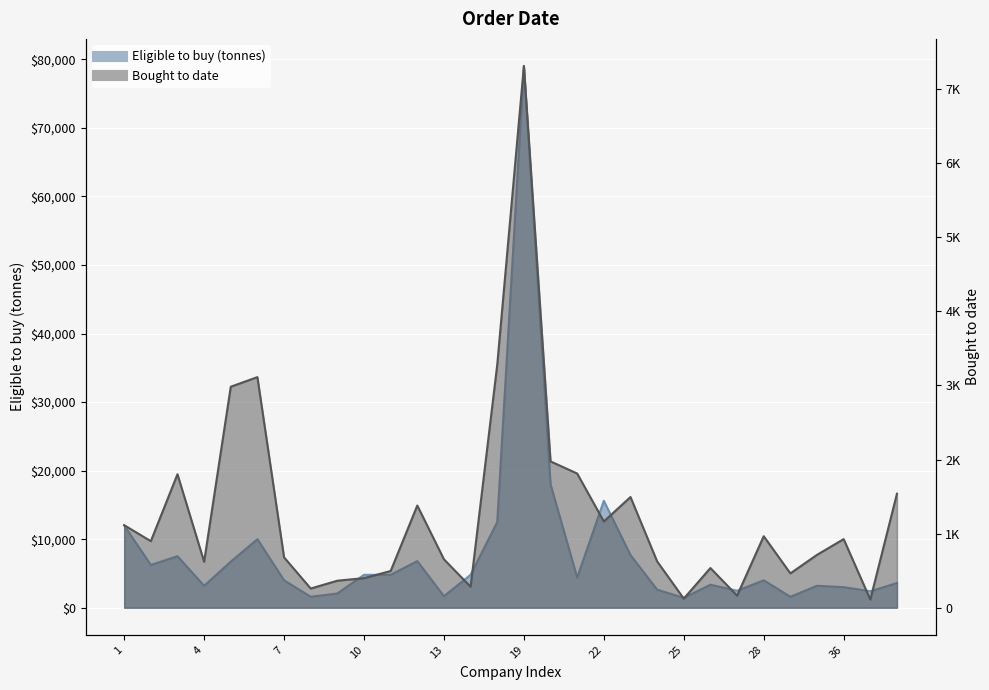

Is it true that Eligible to buy (tonnes) equals 2166.6 at 12?

False